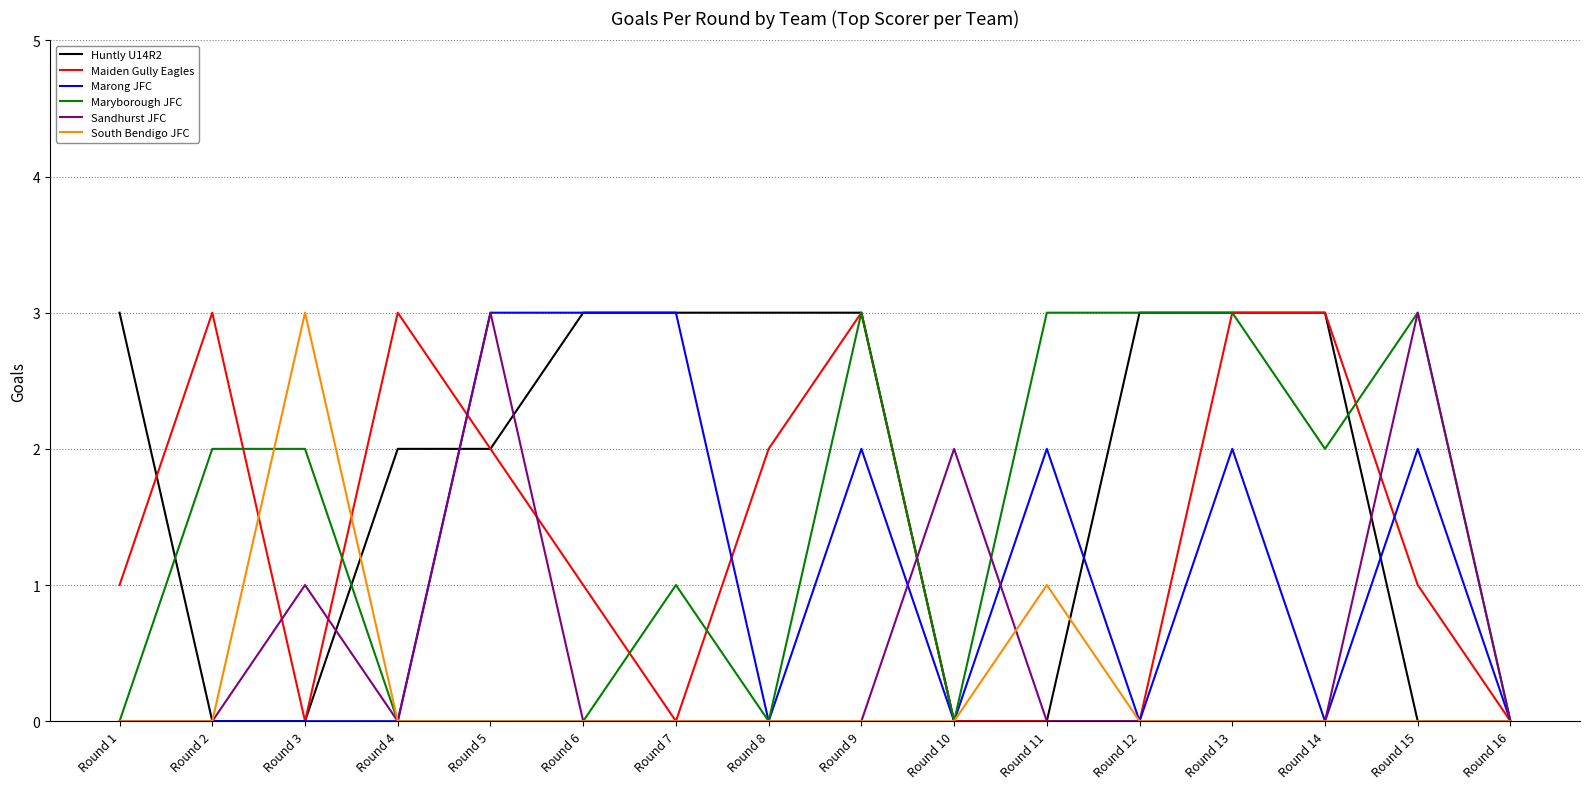

The Huntly U14R2 series shows 2 at Round 4. True or false?

True